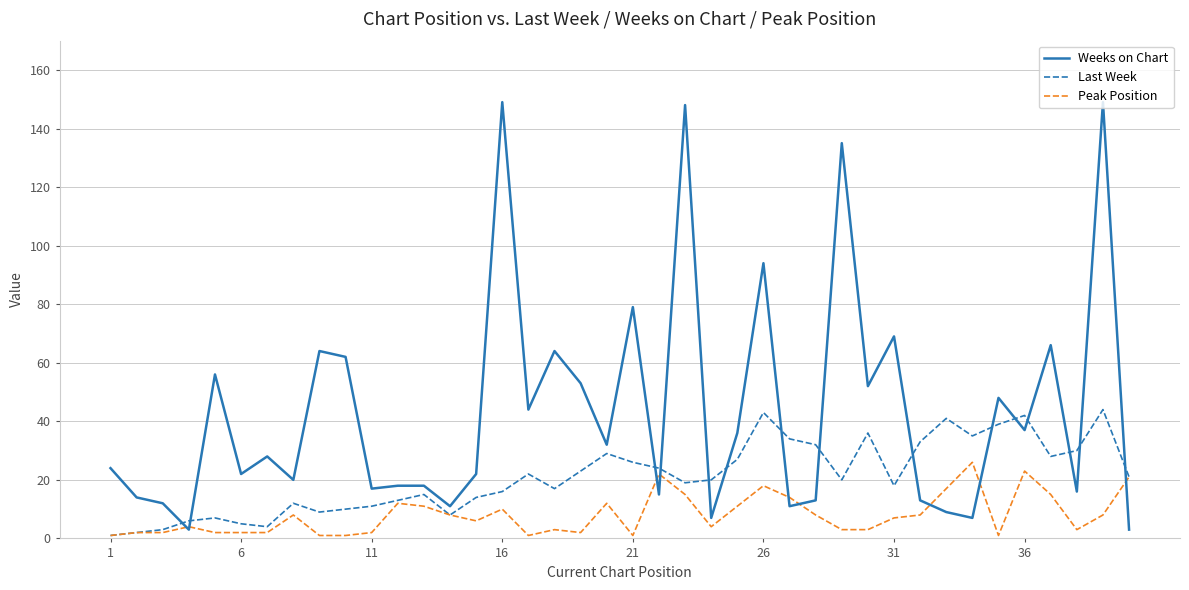

Rank the series by their maximum value, from highest to lowest.

Weeks on Chart, Last Week, Peak Position